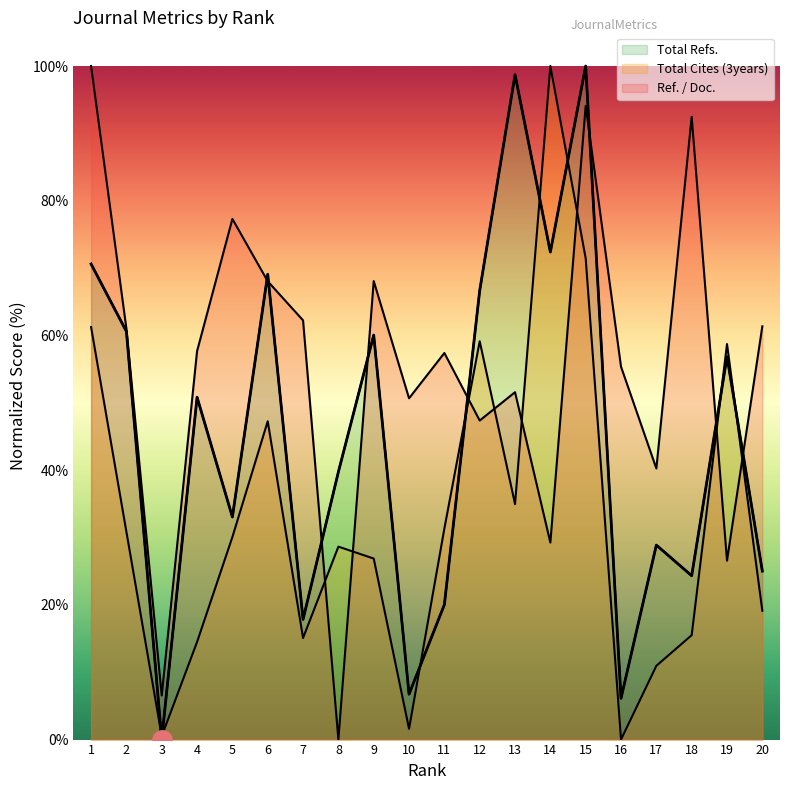

The Total Refs. series shows 98.7 at 13. True or false?

True